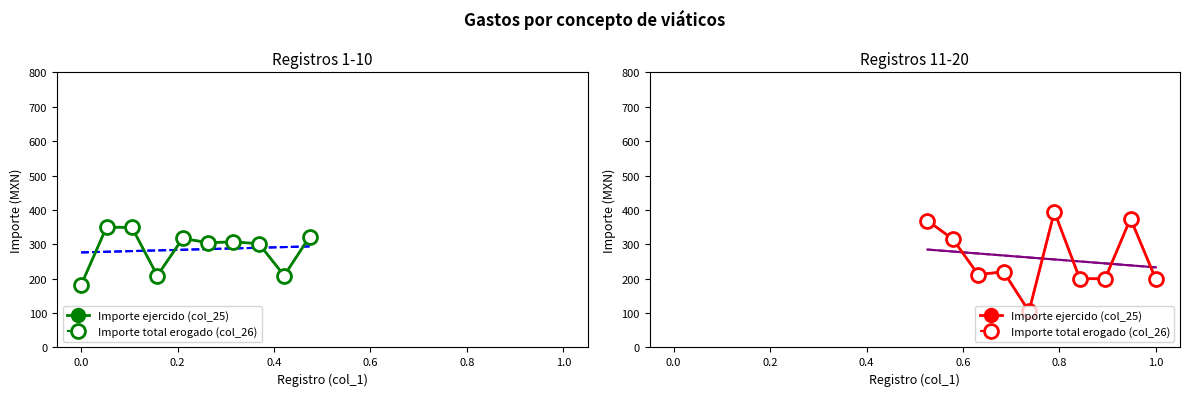

True or false: Importe total erogado (col_26) has more than 2 interior local peaks.

True